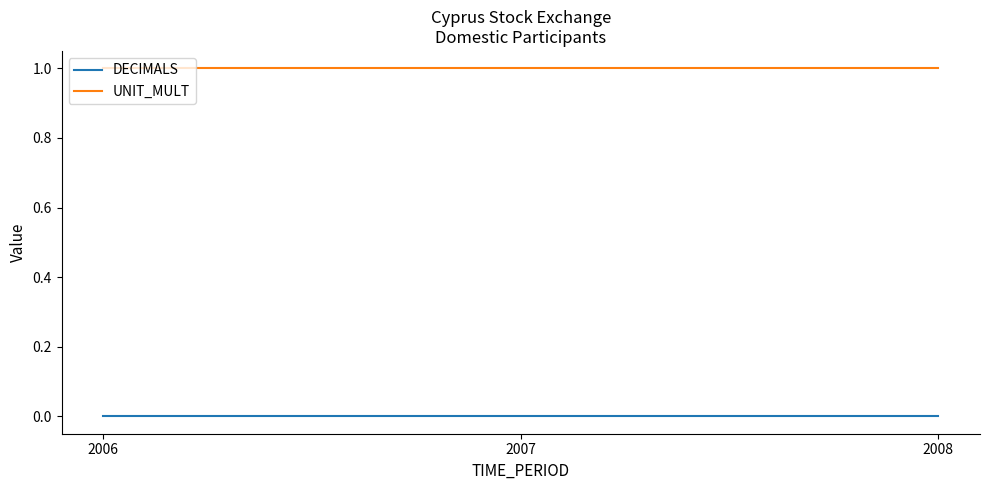

What is the difference between the highest and lowest values at 2006?

1